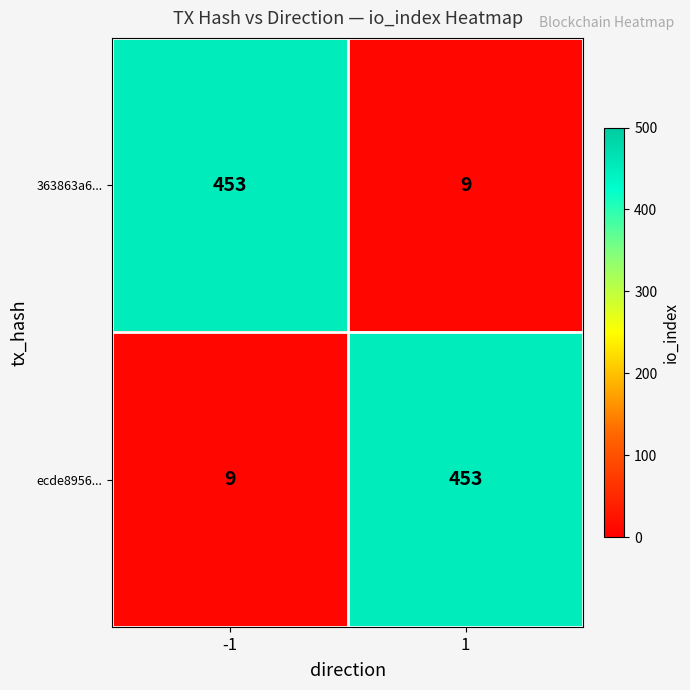

What is the total value across all series at 1?

462